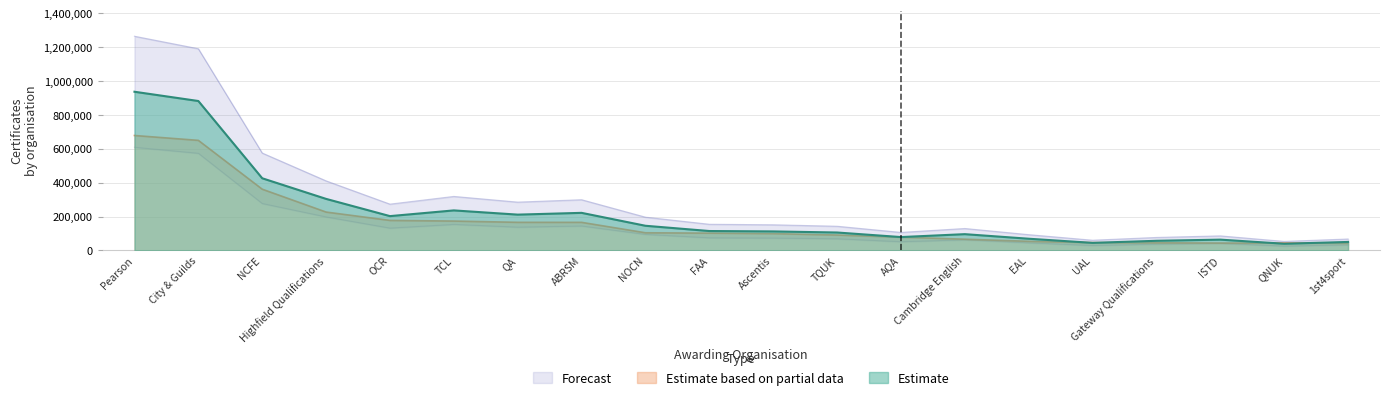

Is the value of Estimate based on partial data at QNUK greater than the value of Estimate at Ascentis?

No